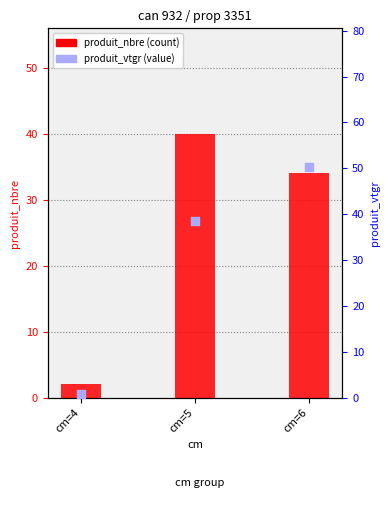

Which series has the largest total across all categories?

produit_vtgr